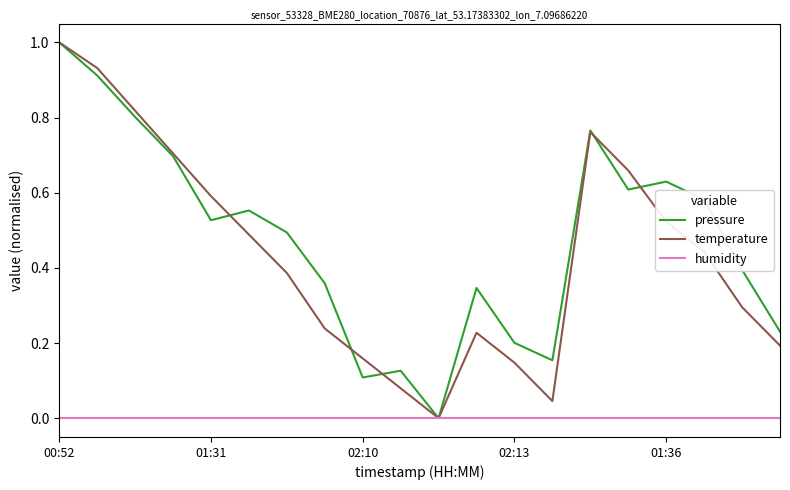

True or false: pressure and humidity cross at least once.

False